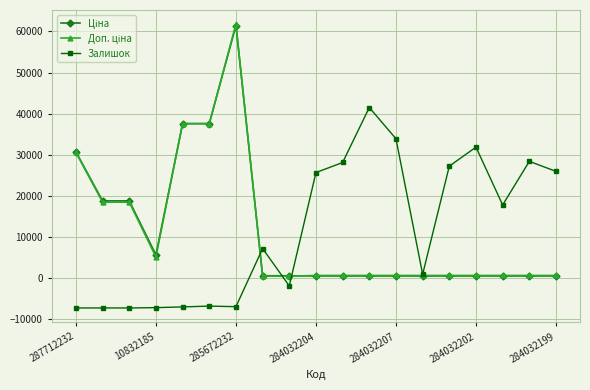

What is the maximum value shown in the chart?

61763.0